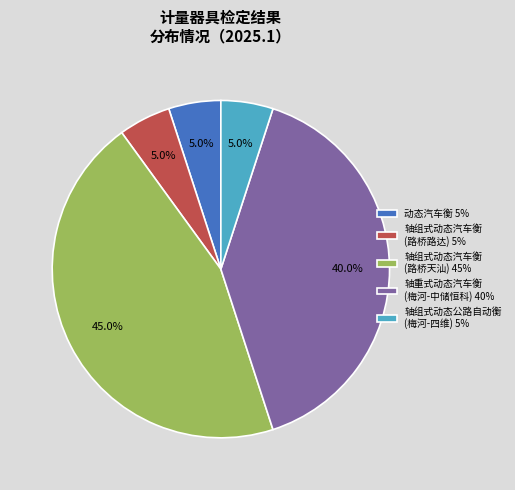

How many slices are in this pie chart?

5